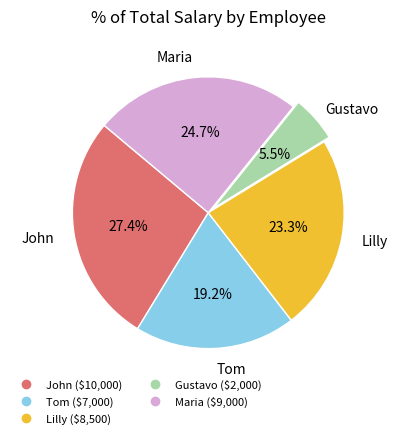

Approximately how many times larger is the value at Maria compared to John?

0.9